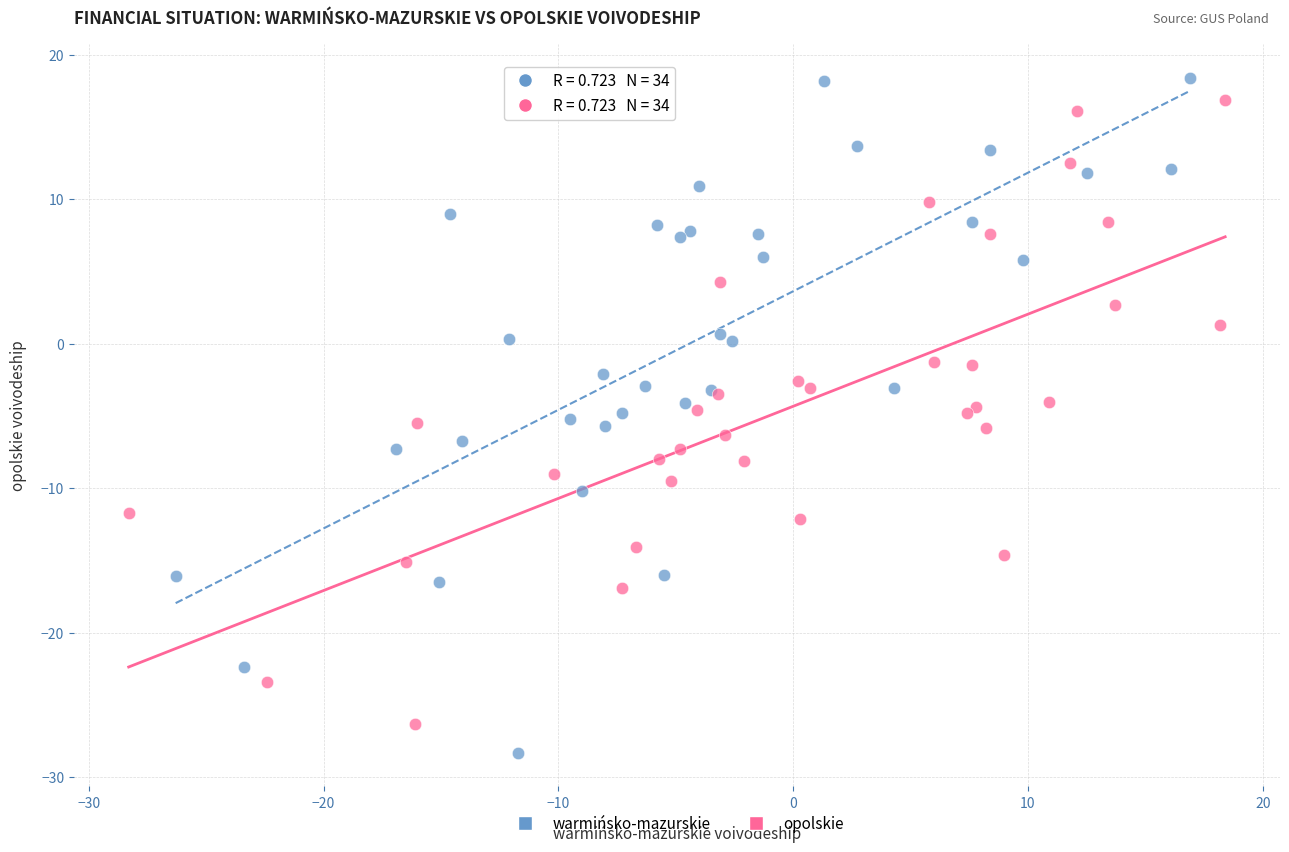

Which series contains the lowest Y value?

warmińsko-mazurskie